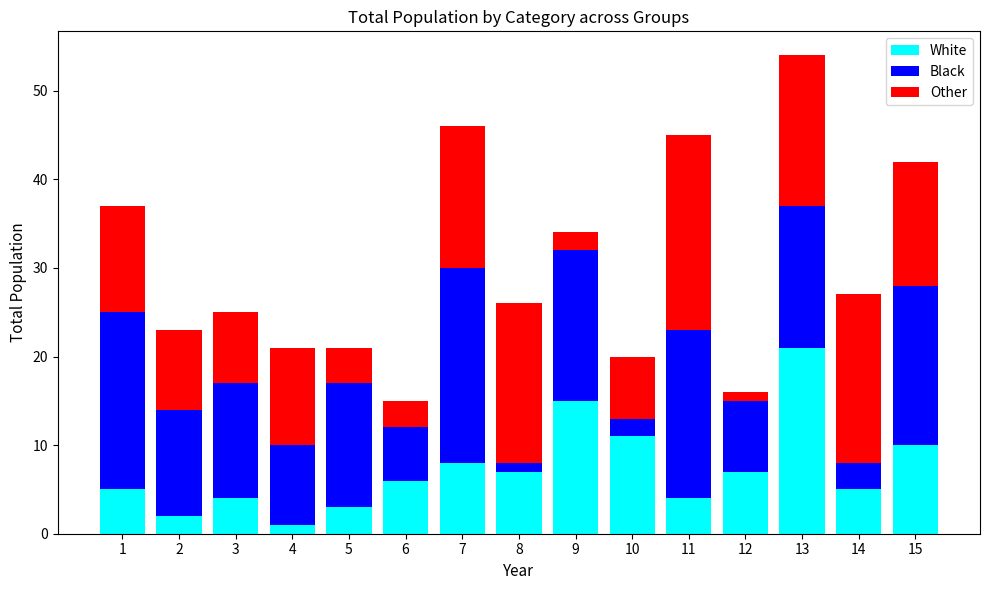

What is the difference between the maximum and minimum values in the White series?

20